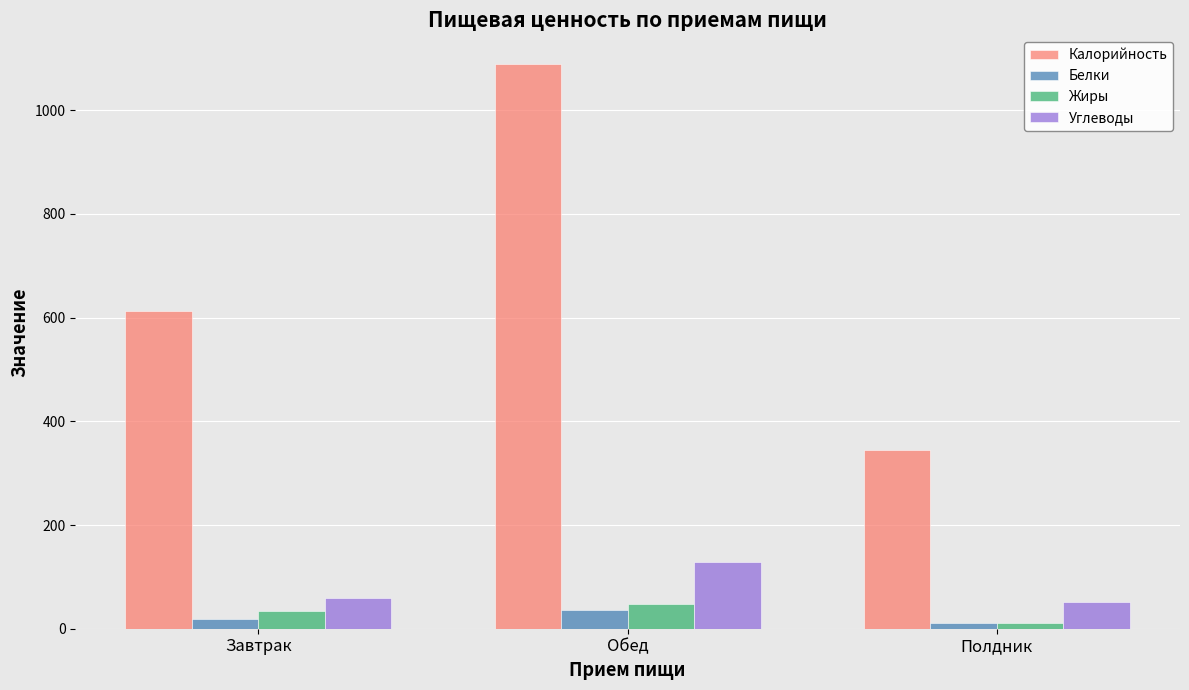

Reading right to left, list all the values displayed in this chart.

Калорийность: 345.6	1089.8	613.1
Белки: 10.1	35.8	18.5
Жиры: 10.8	48.3	33.8
Углеводы: 52.1	128.0	58.7